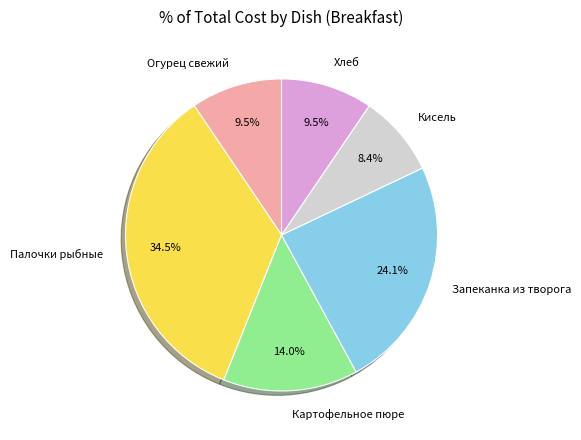

Is Запеканка из творога the majority of the pie?

No